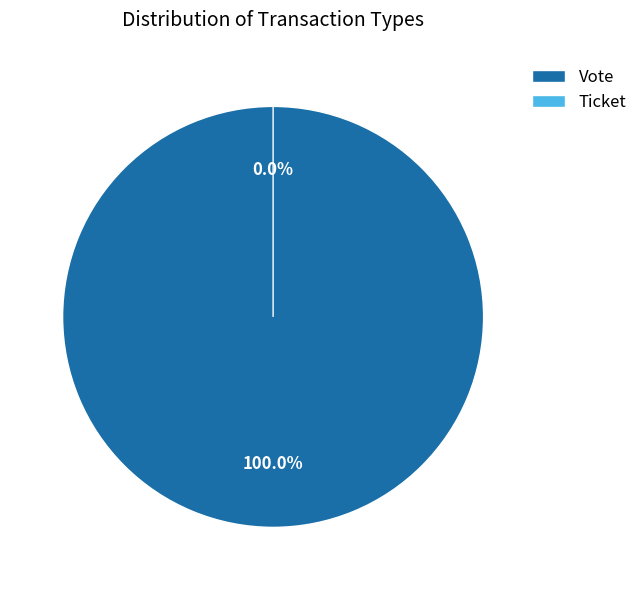

How many segments does this pie chart have?

2